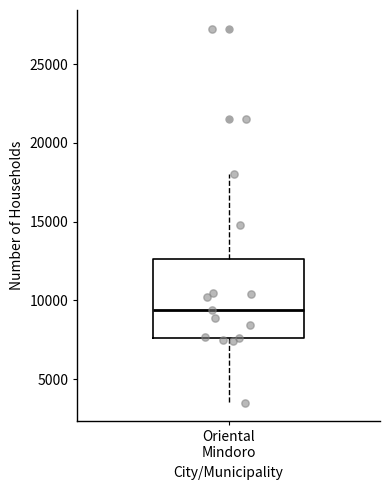

Transcribe this box plot: give where the median line is, the range the box spans, and where the two whiskers end, as read against the y-axis. The values are not printed on the chart, so give them approximately, as read against the axis.

median 9500, box 7500 to 12500, whiskers 3500 to 18000